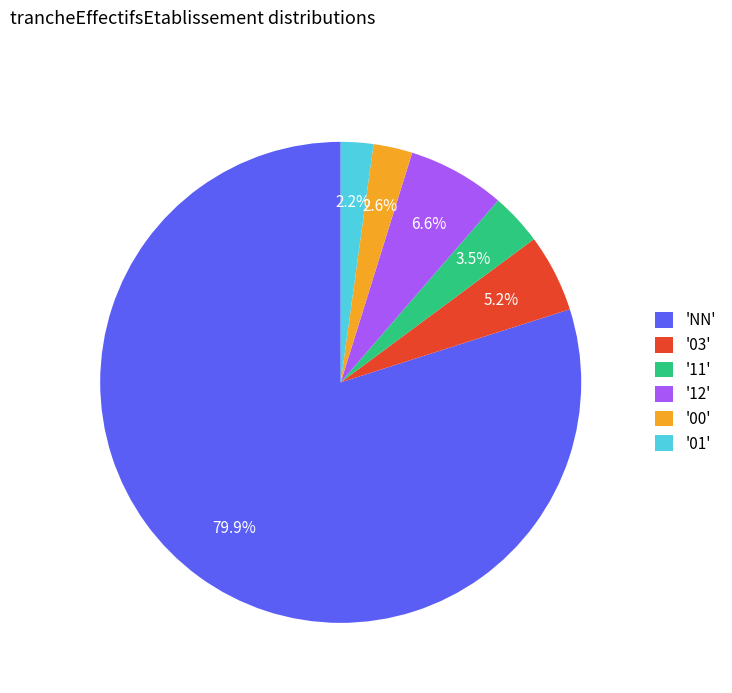

What is the total percentage of '01' and '03'?

7.4%